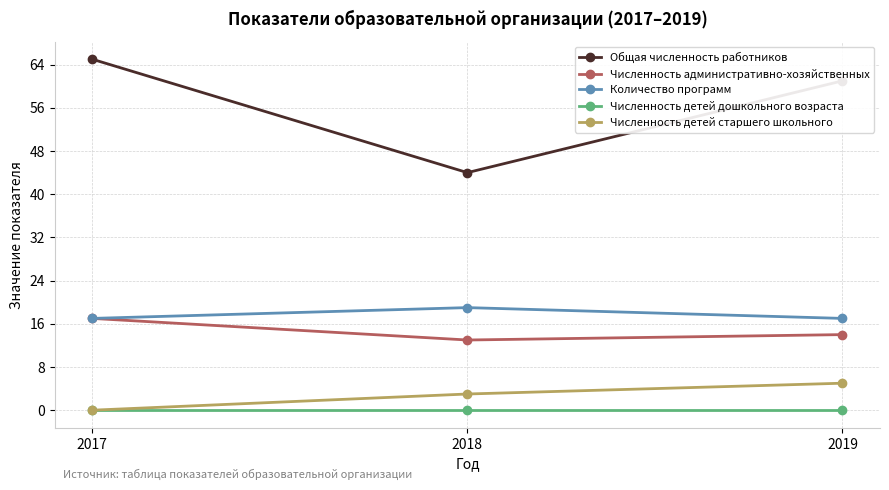

Does the chart have visible grid lines?

Yes